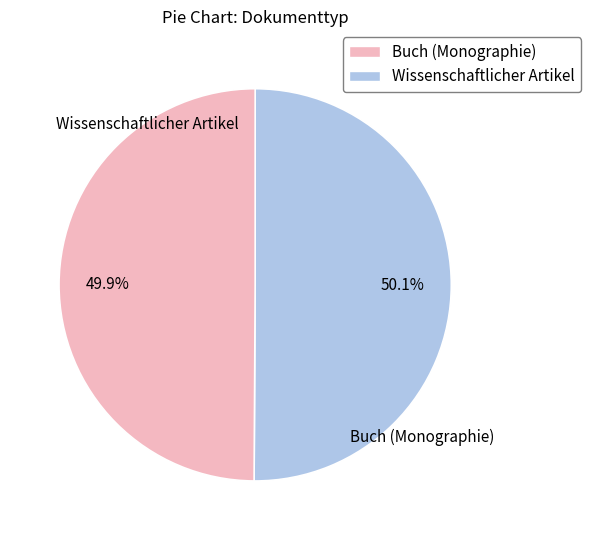

Combined, do Buch (Monographie) and Wissenschaftlicher Artikel account for over 50%?

Yes